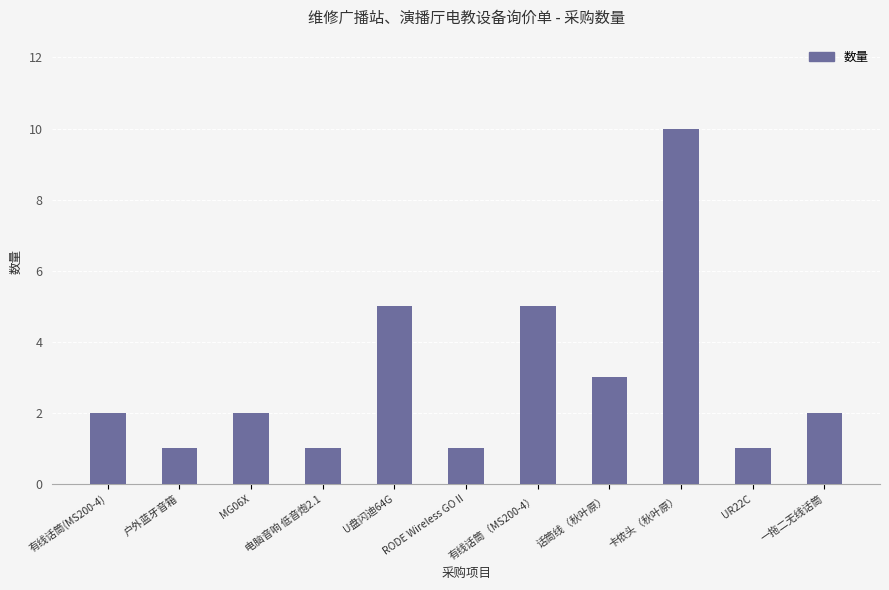

What is the value of the 7th bar from the left?

5